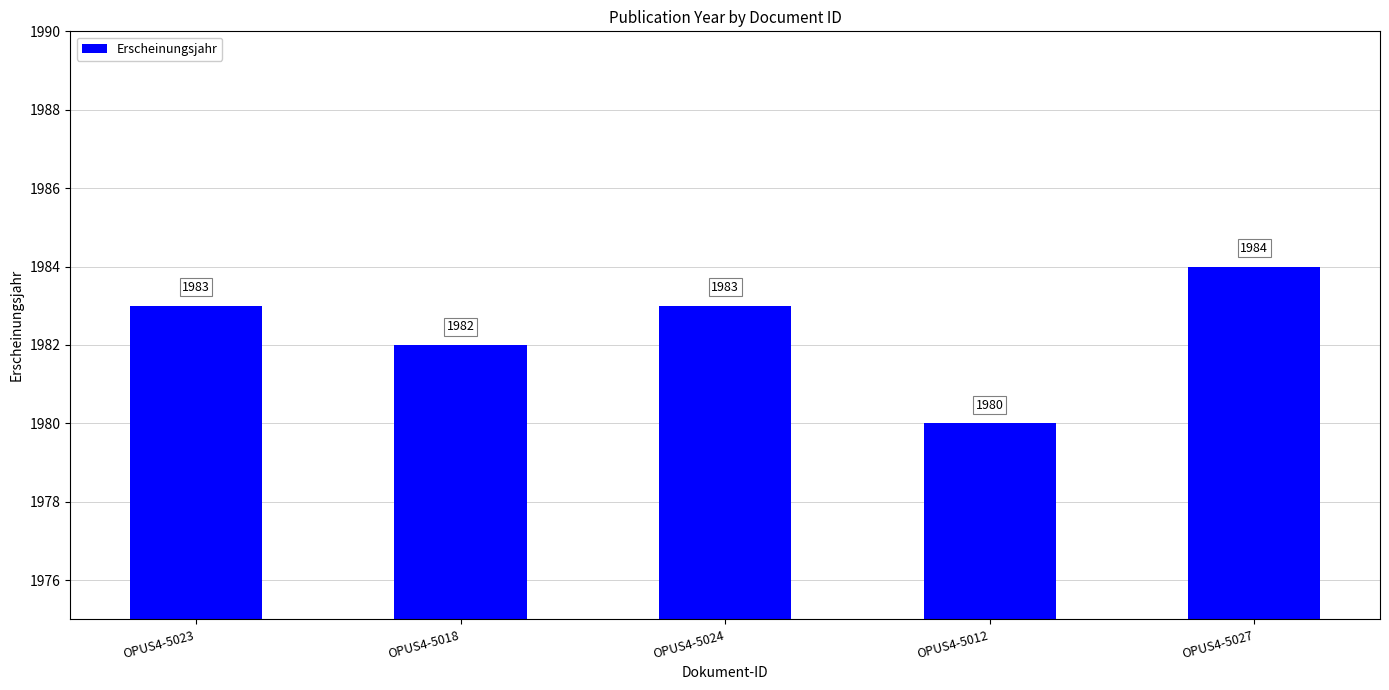

Reading right to left, what are all the values shown in this chart?

OPUS4-5027=1984	OPUS4-5012=1980	OPUS4-5024=1983	OPUS4-5018=1982	OPUS4-5023=1983